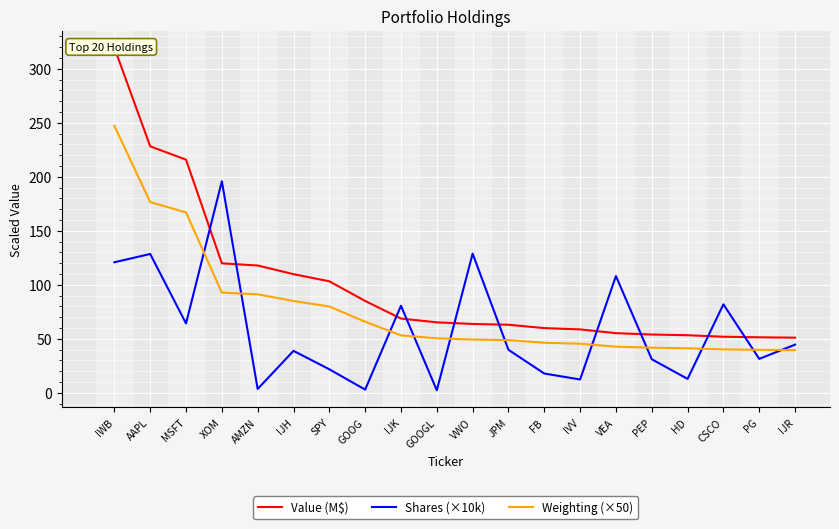

What is the total value across all series at JPM?

151.5